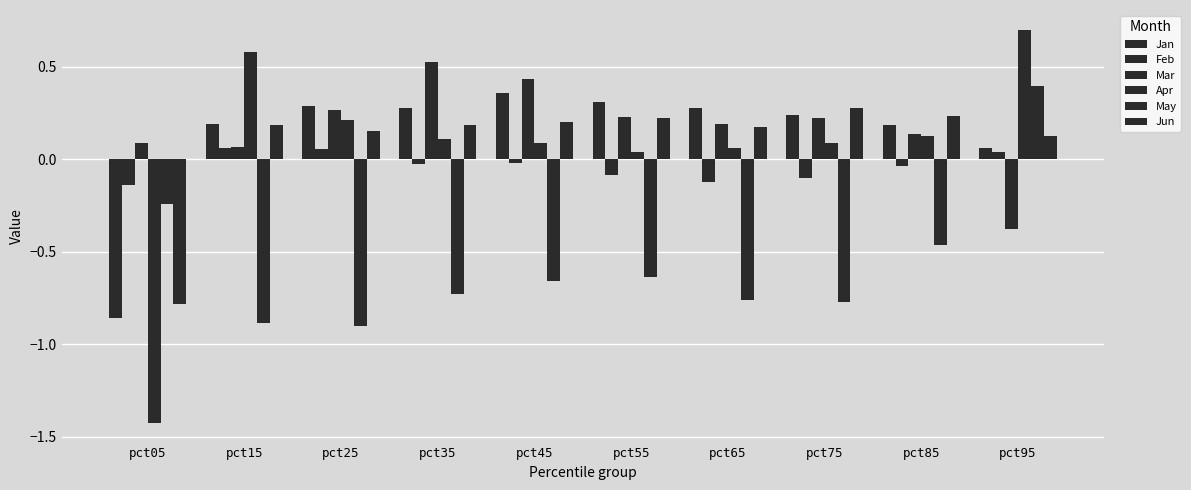

How many groups of bars are there?

10